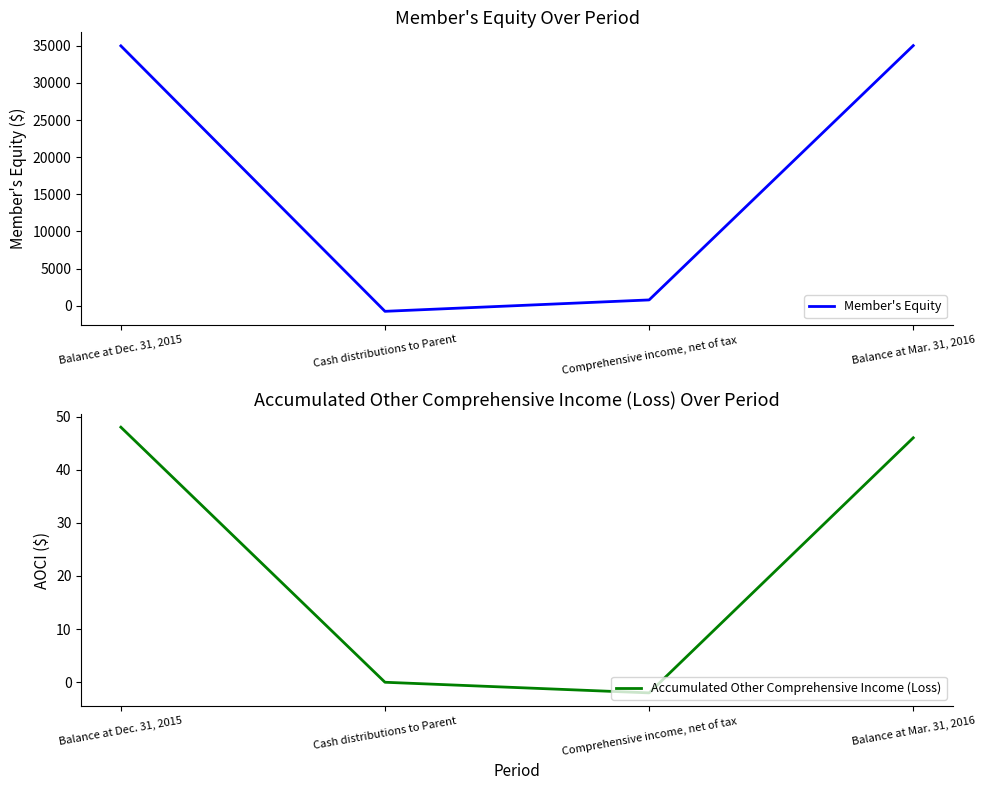

Is the value of Member's Equity at Balance at Mar. 31, 2016 greater than the value of Accumulated Other Comprehensive Income (Loss) at Comprehensive income, net of tax?

Yes